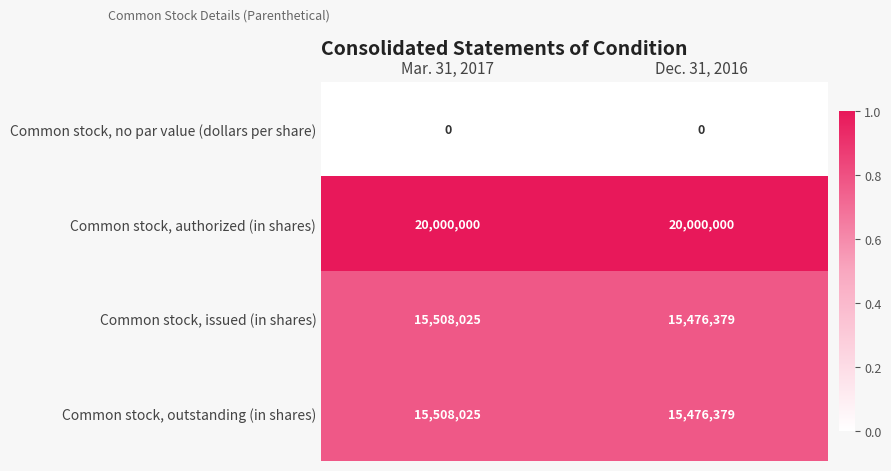

What is the maximum value shown in the chart?

20000000